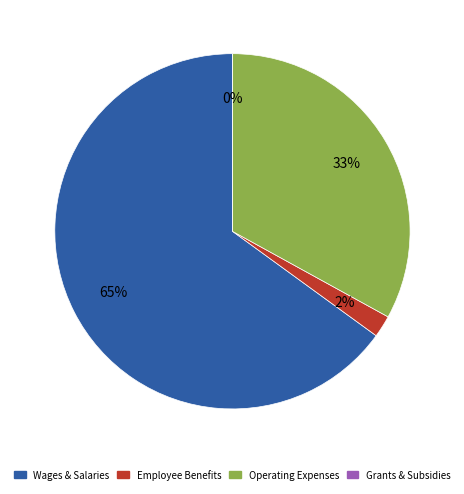

Is it true that totpopby is 34% of the pie?

False